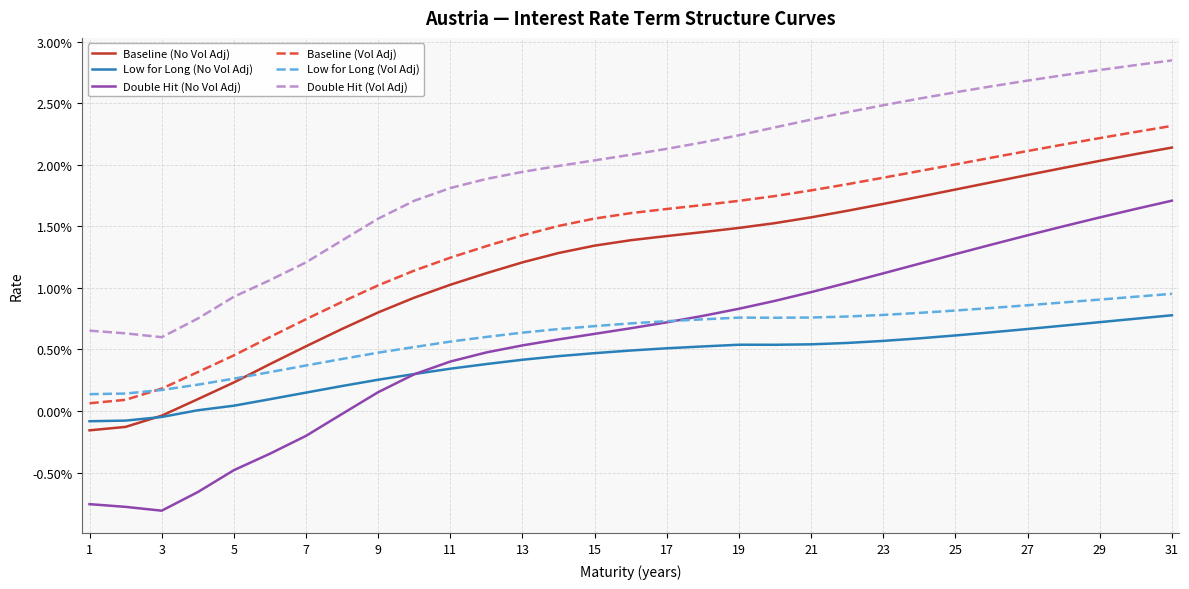

Does the chart display data point markers on the line(s)?

No